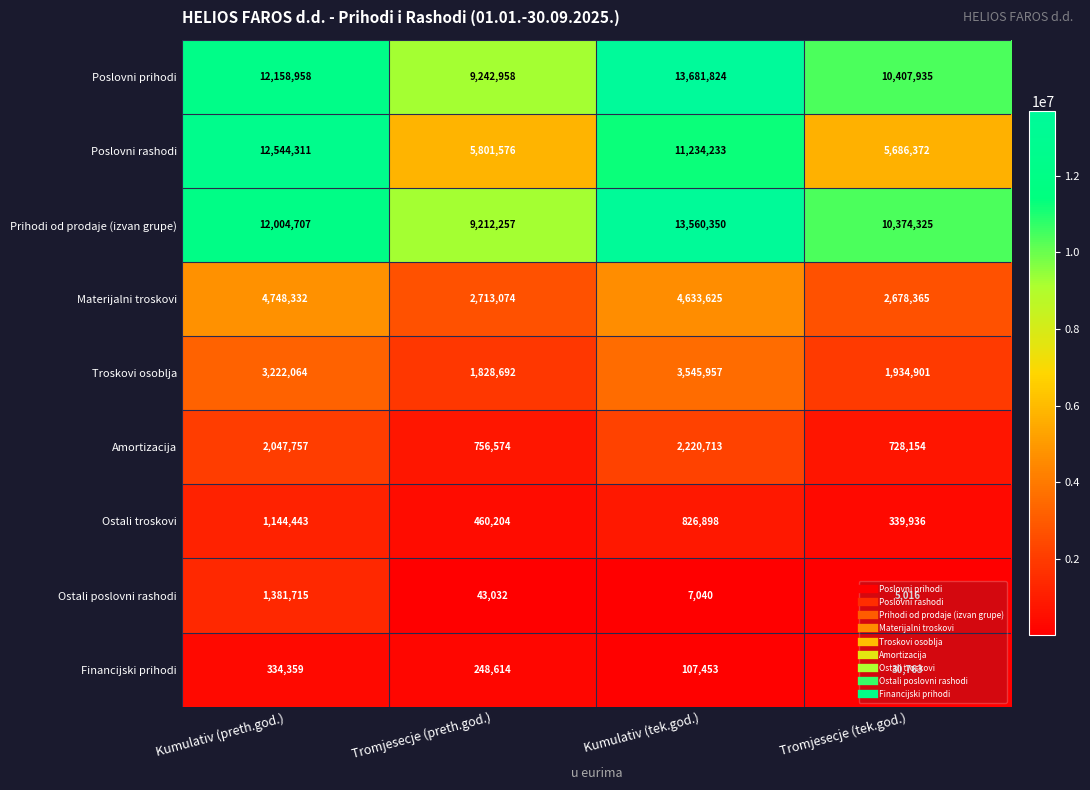

What is the difference between the second highest and second lowest values in the Poslovni rashodi series?

5432657